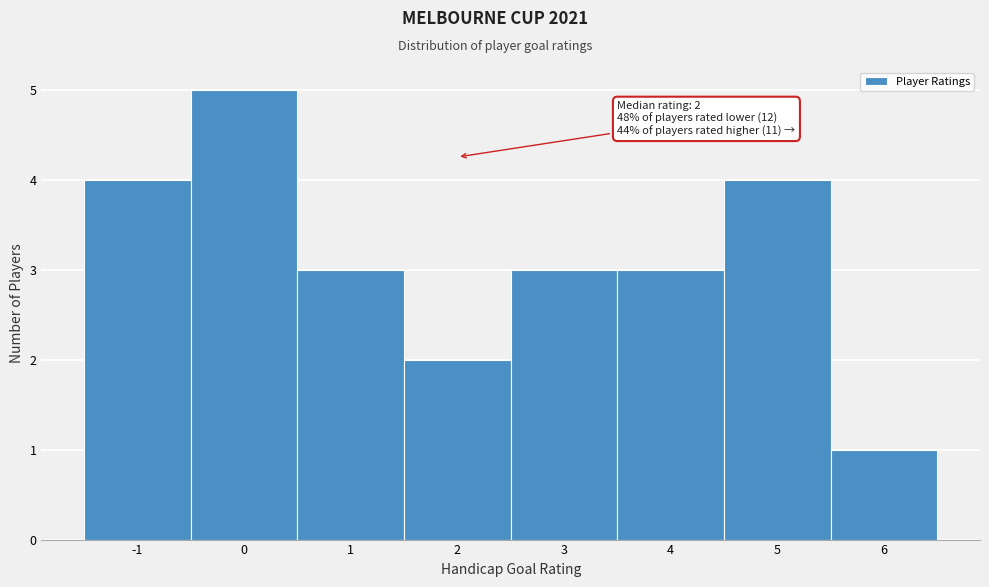

Over which range of the x-axis is the bar tallest?

-0.5 to 0.5